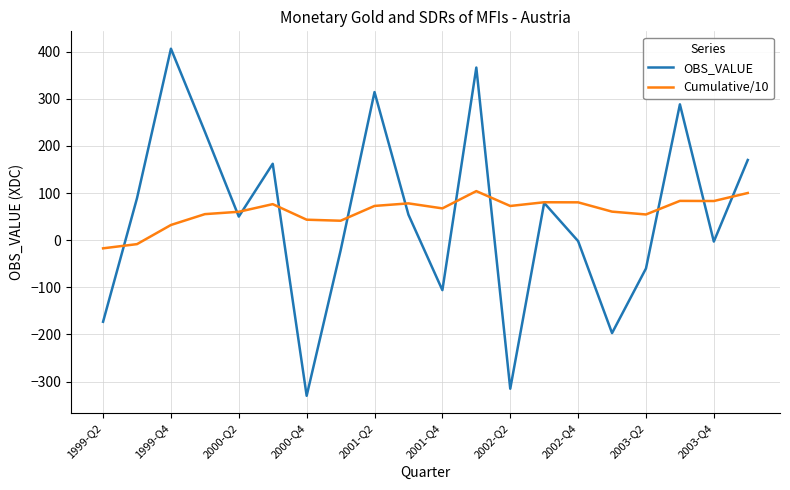

Rank the series by their maximum value, from lowest to highest.

Cumulative/10, OBS_VALUE